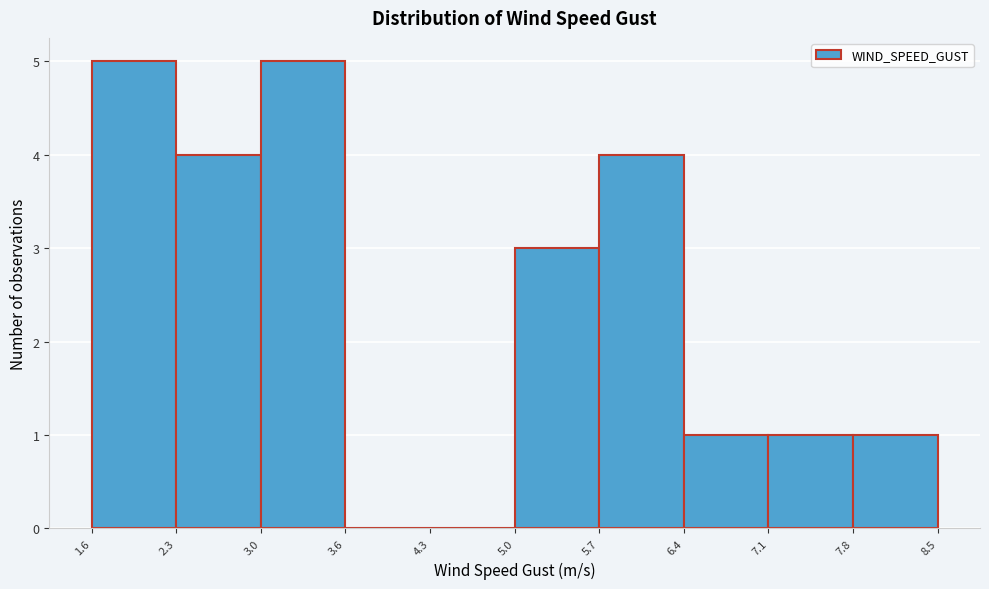

What is the height of the bar covering 1.6 to 2.3 on the x-axis? The values are not printed on the chart, so give them approximately, as read against the axis.

5